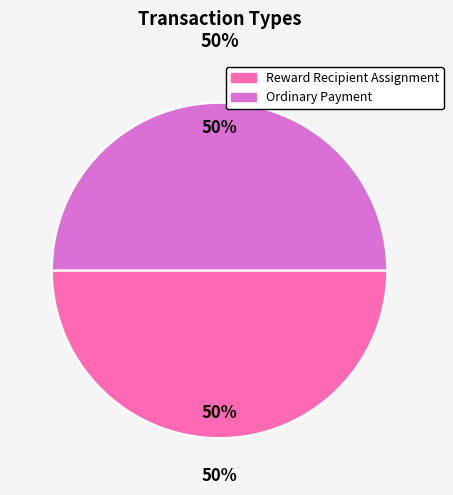

To the nearest percent, what percentage of the pie is Reward Recipient Assignment?

50%